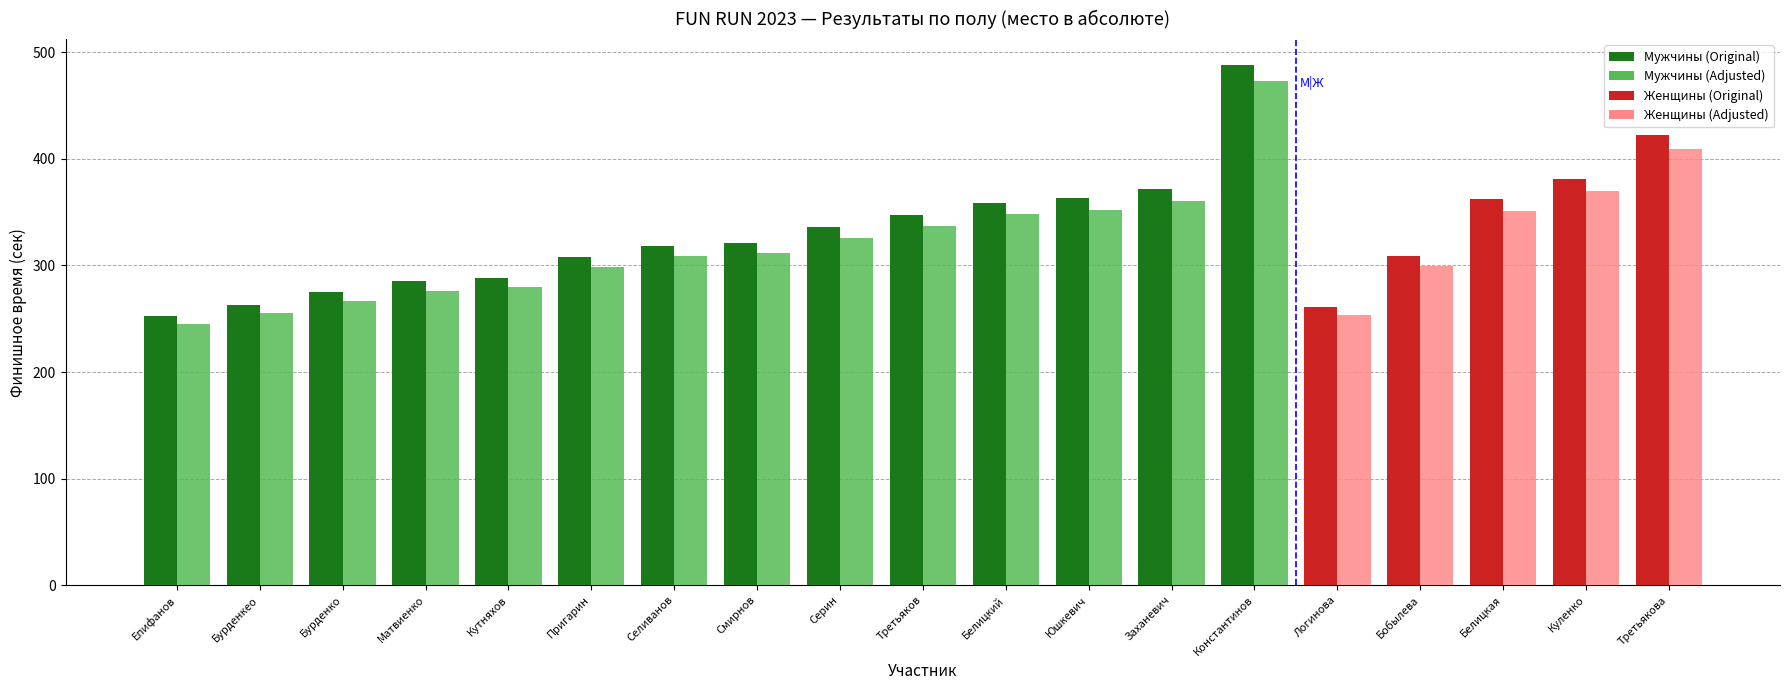

At which category is the sum across all series the highest?

Константинов